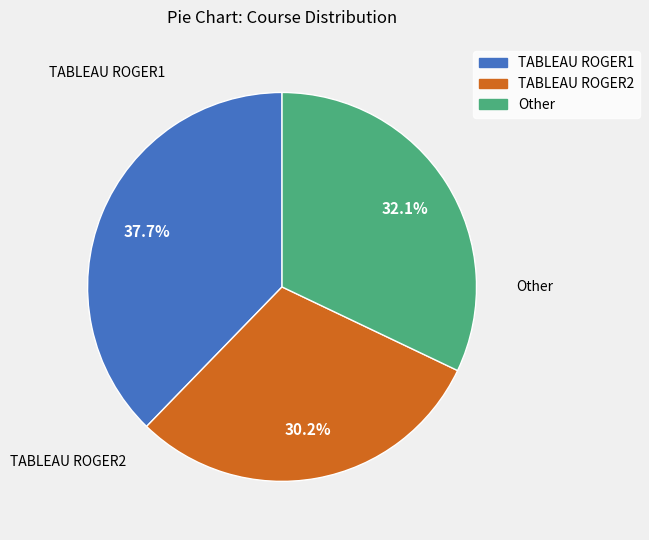

To the nearest percent, what percentage of the pie is TABLEAU ROGER1?

38%